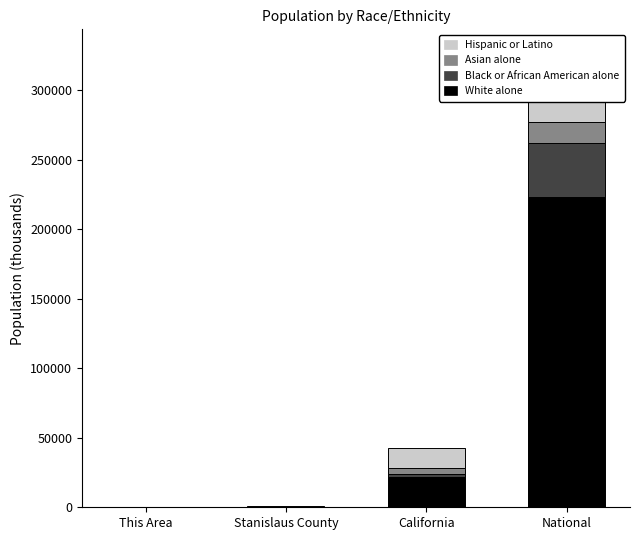

Where does the Hispanic or Latino series first go above 14013?

California